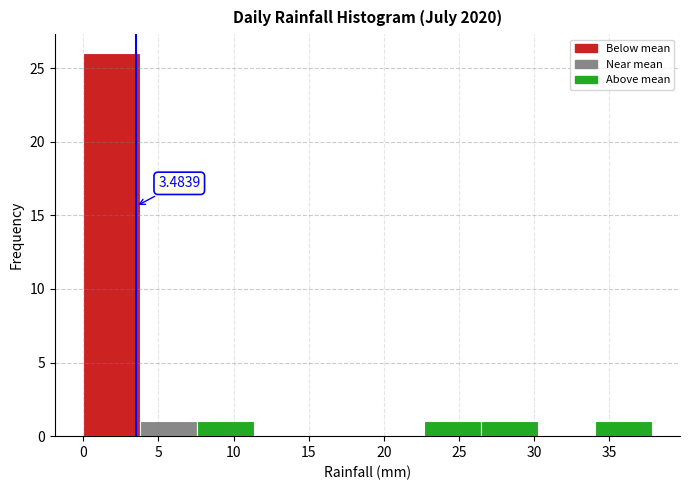

Which range on the x-axis has the tallest bar?

0.0 to 4.0